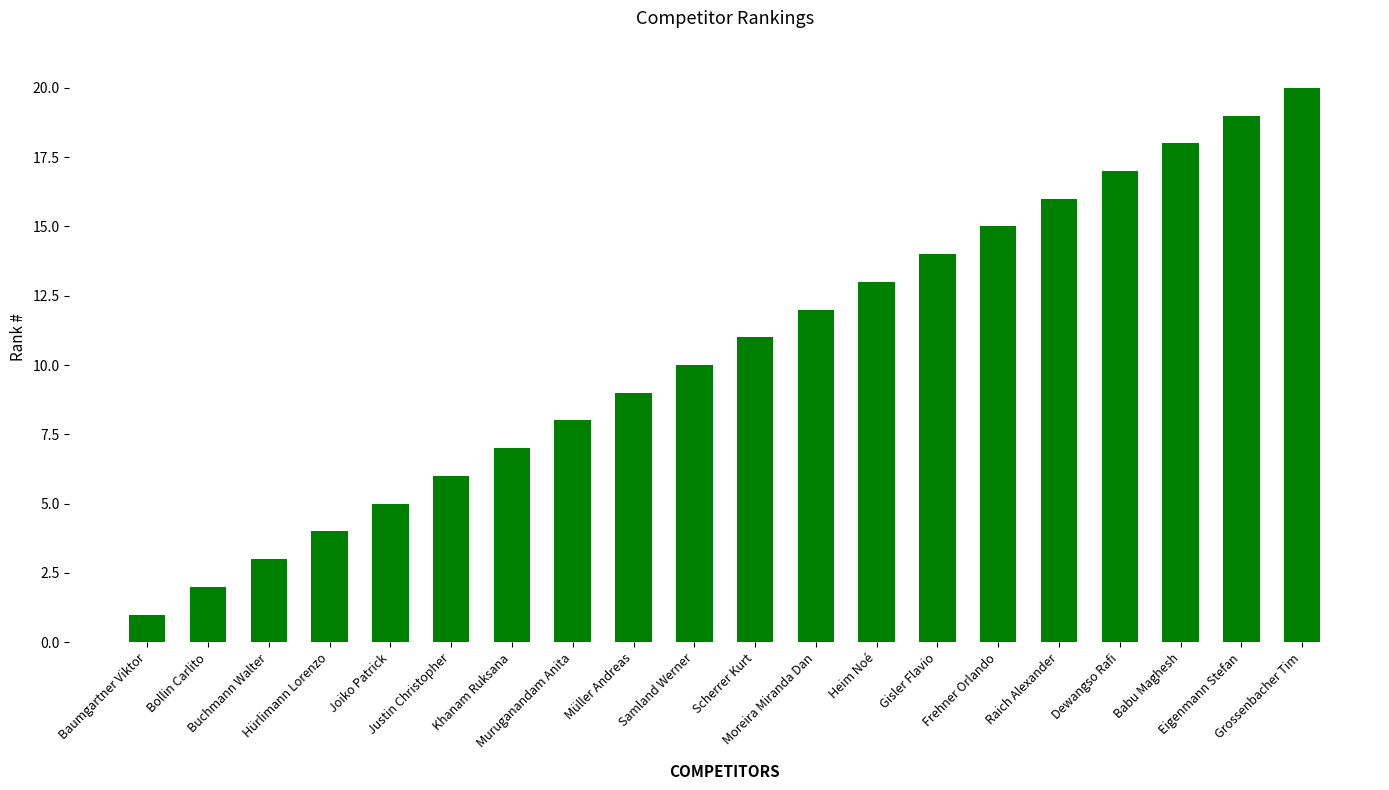

What is the smallest value displayed?

1